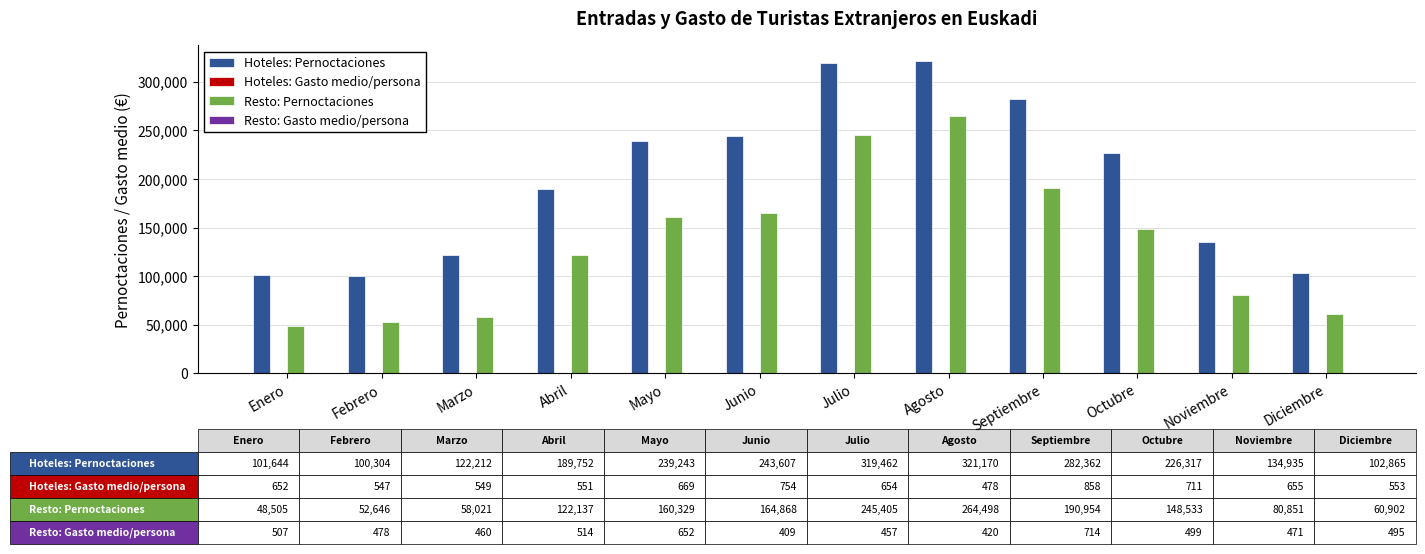

Where is Hoteles: Pernoctaciones nearest to the value 210737?

Octubre